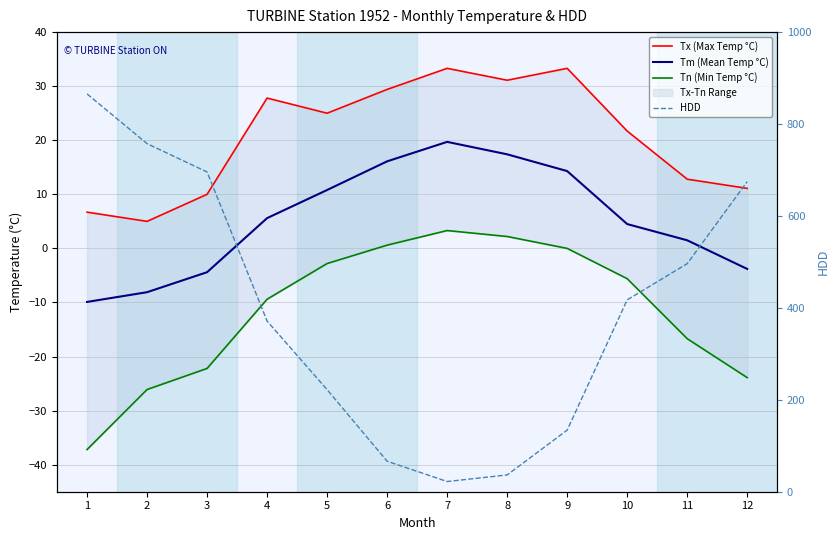

Rank the series at 2 from highest to lowest value.

HDD, Tx (Max Temp °C), Tm (Mean Temp °C), Tn (Min Temp °C)